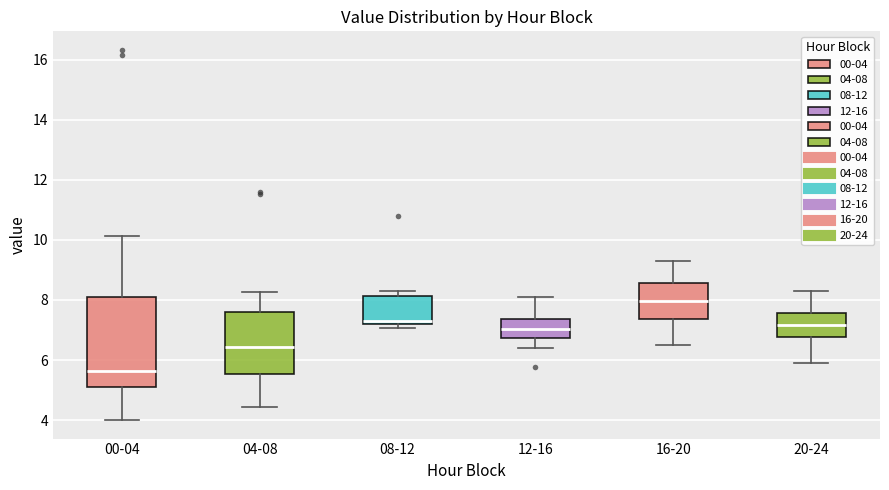

Comparing the boxes themselves (not the whiskers), which one is the tallest?

00-04